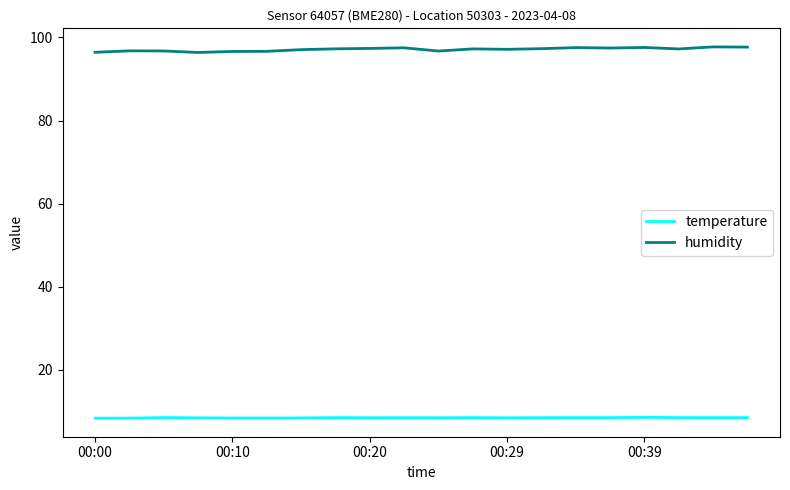

What is the smallest value displayed?

8.3